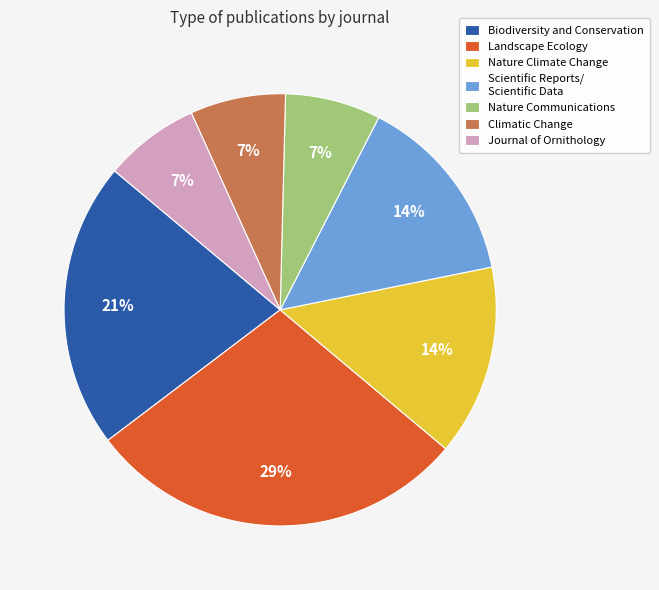

Which category has the biggest portion of the pie?

Landscape Ecology